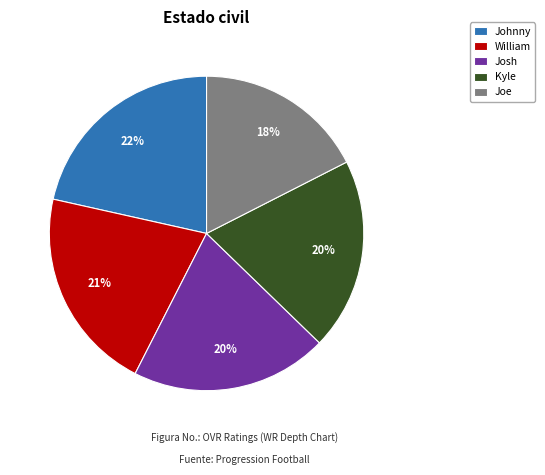

Count the number of slices in the pie.

5